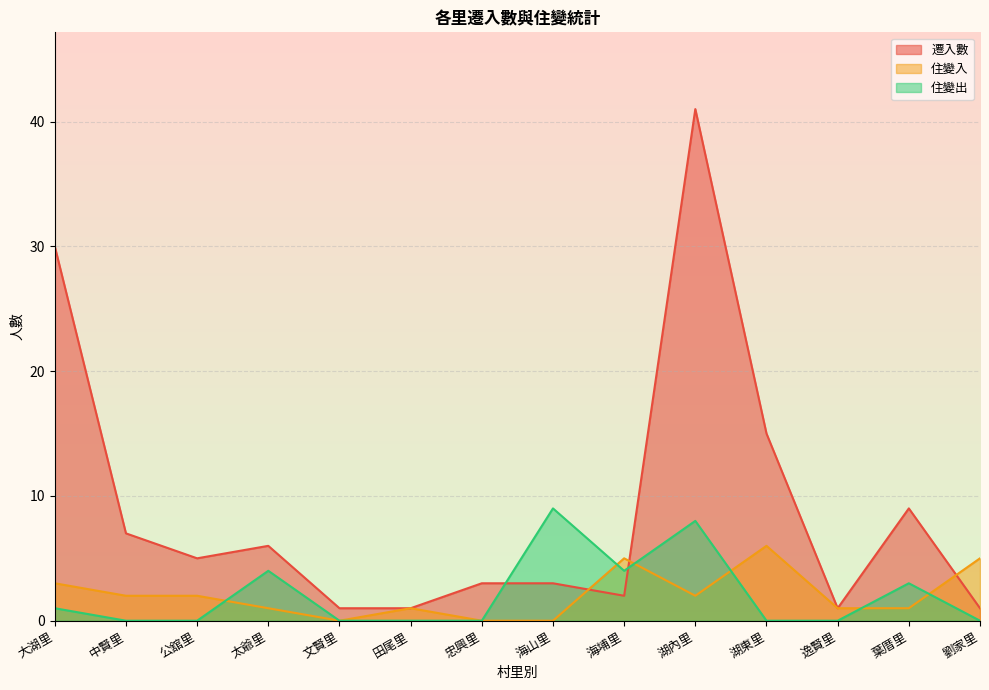

How many distinct data groups are displayed?

3